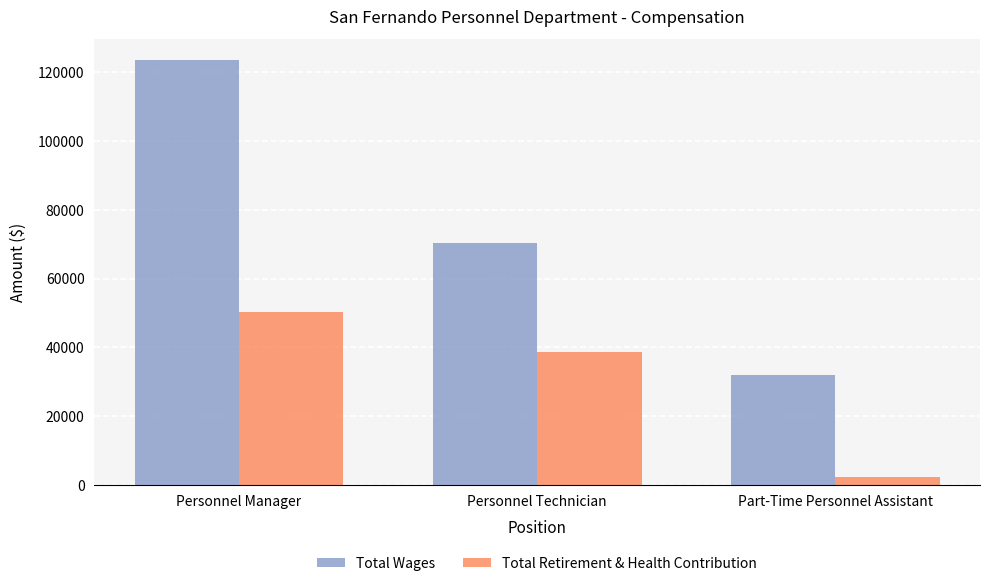

Which series has the largest range (max minus min)?

Total Wages